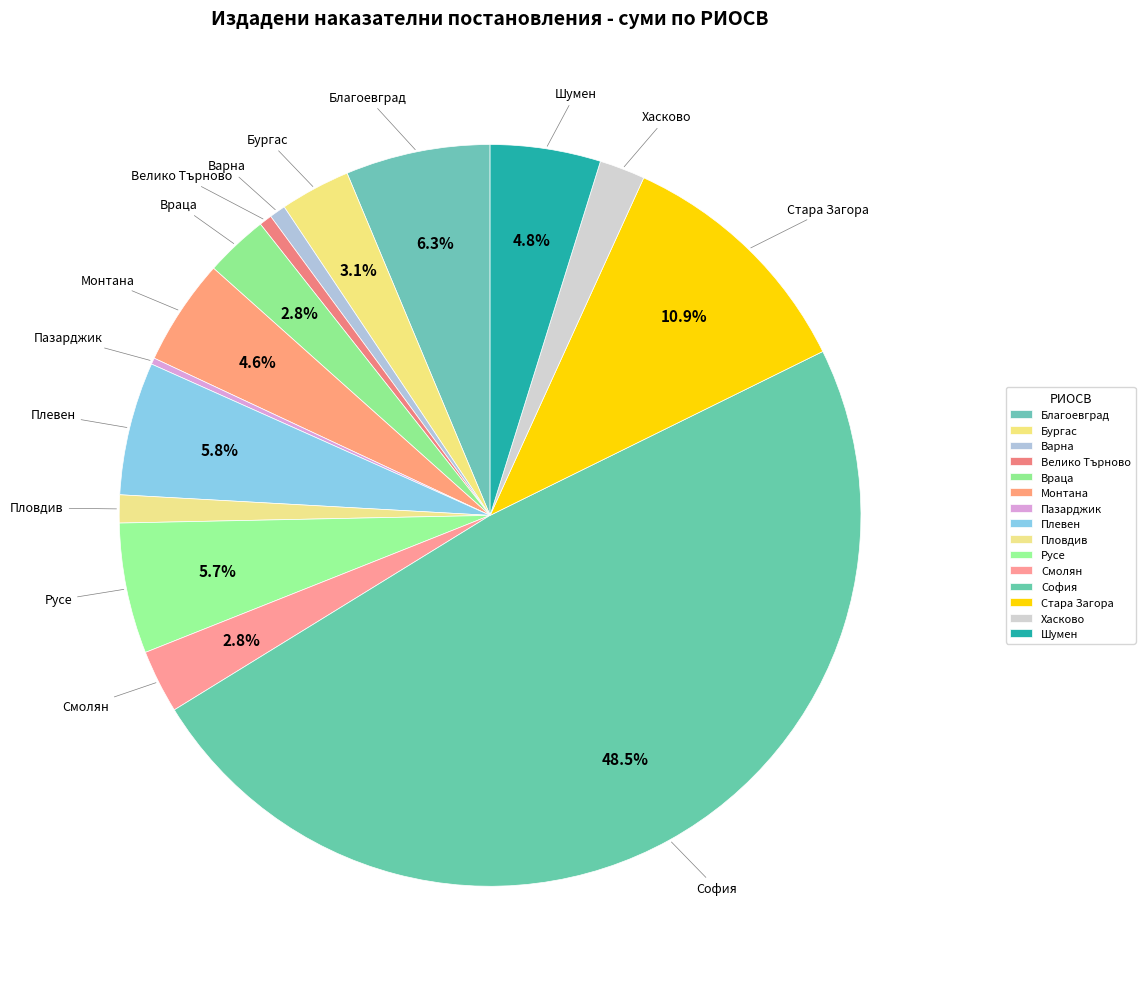

Approximately how many times larger is the value at Пловдив compared to Смолян?

0.4